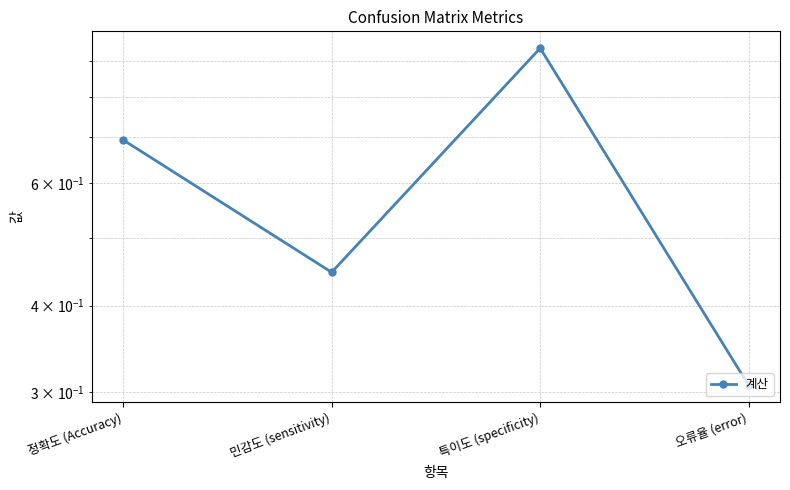

What is the label of the 1st point from the right?

오류율 (error)